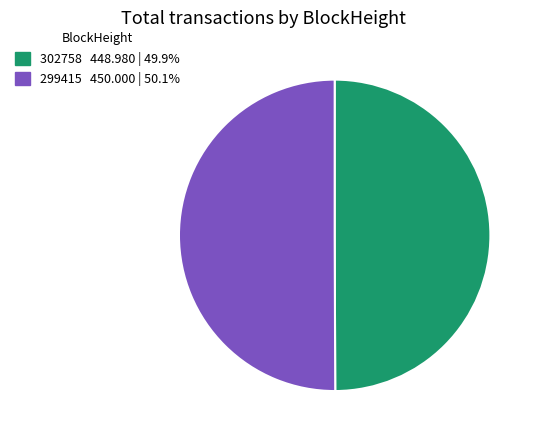

What is the ratio of the value at 302758 to the value at 299415?

1.0